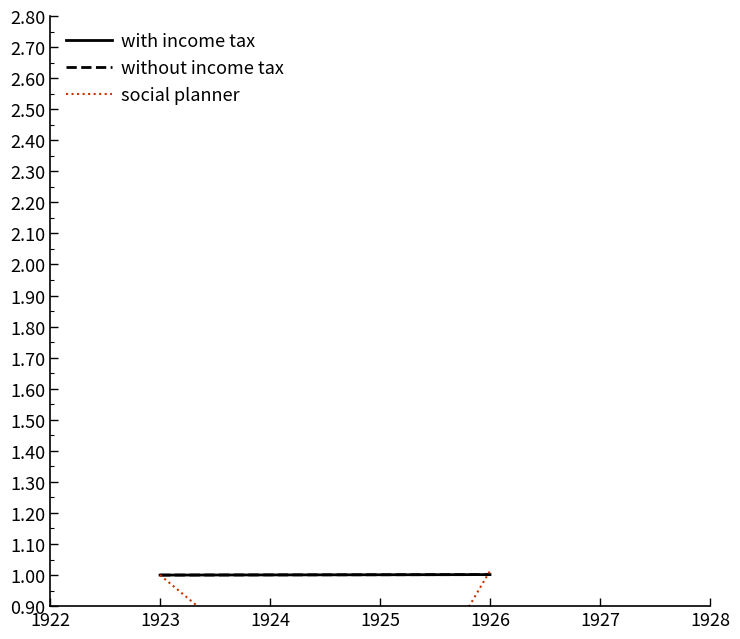

What are all the series names shown in the legend?

with income tax, without income tax, social planner